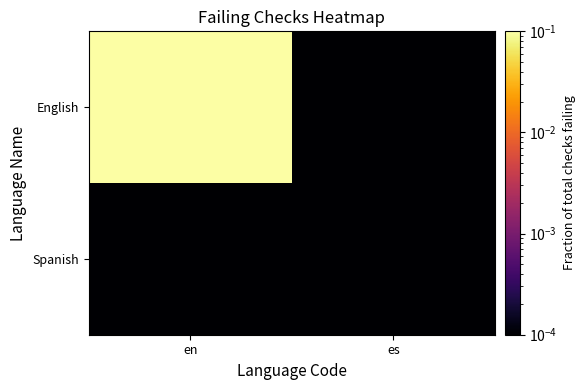

Count the number of data series in this chart.

2